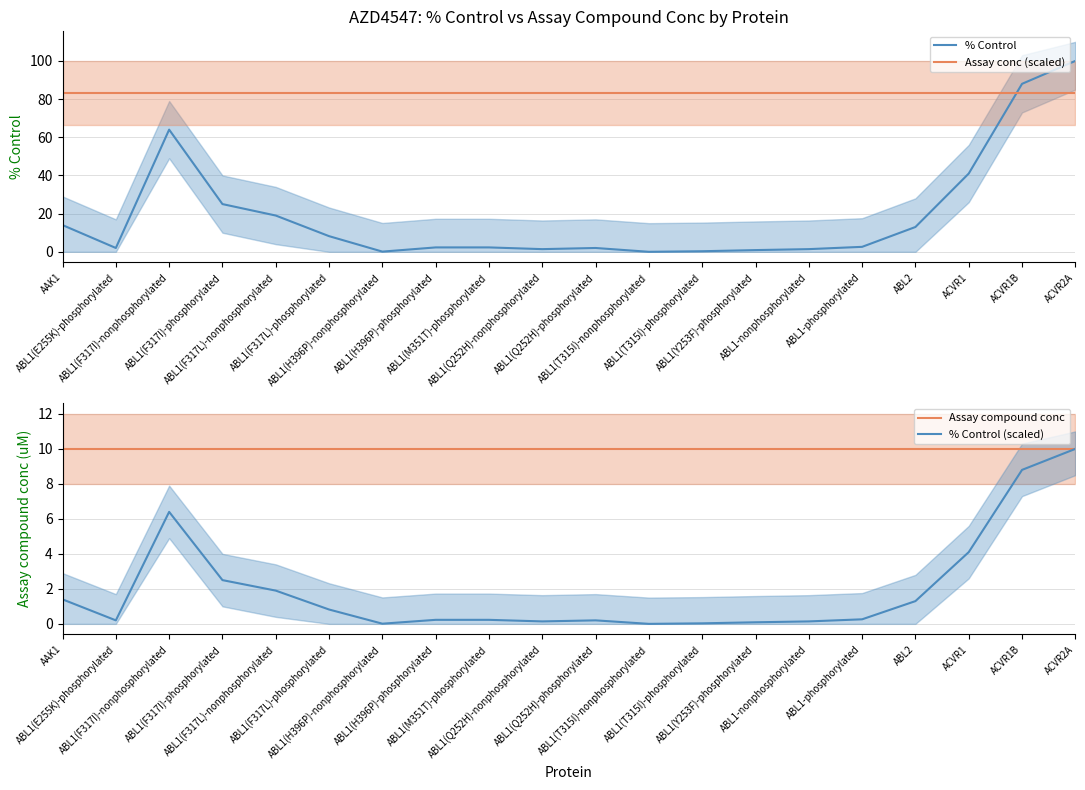

Reading left to right, what are all the values shown in this chart?

% Control: 14.0	2.0	64.0	25.0	19.0	8.2	0.1	2.3	2.3	1.4	2.0	0.0	0.3	0.9	1.4	2.6	13.0	41.0	88.0	100.0
Assay conc (scaled): 83.3	83.3	83.3	83.3	83.3	83.3	83.3	83.3	83.3	83.3	83.3	83.3	83.3	83.3	83.3	83.3	83.3	83.3	83.3	83.3
Assay compound conc: 10.0	10.0	10.0	10.0	10.0	10.0	10.0	10.0	10.0	10.0	10.0	10.0	10.0	10.0	10.0	10.0	10.0	10.0	10.0	10.0
% Control (scaled): 1.4	0.2	6.4	2.5	1.9	0.8	0.0	0.2	0.2	0.1	0.2	0.0	0.0	0.1	0.1	0.3	1.3	4.1	8.8	10.0